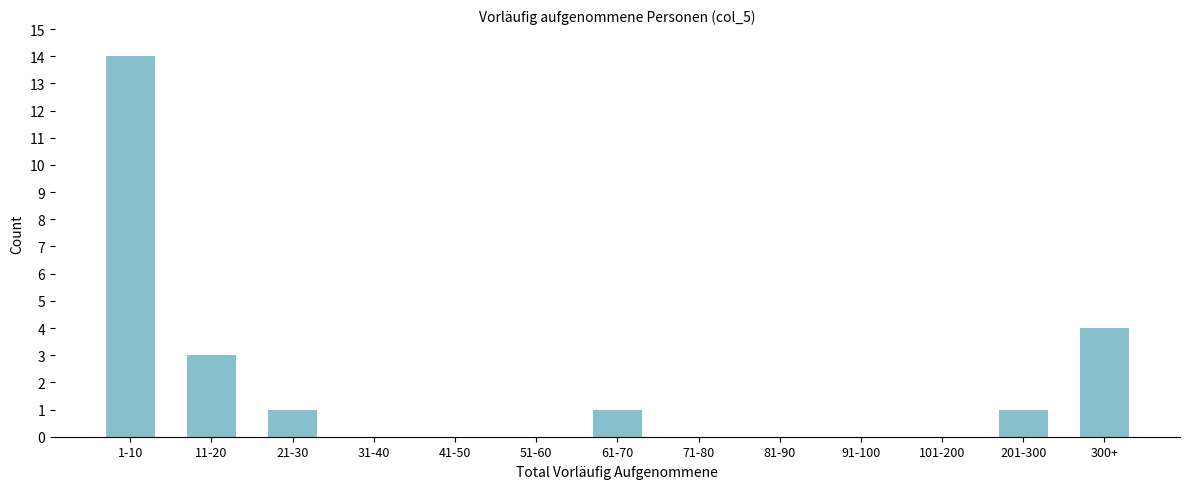

Reading left to right, what are all the values shown in this chart?

1-10=14	11-20=3	21-30=1	31-40=0	41-50=0	51-60=0	61-70=1	71-80=0	81-90=0	91-100=0	101-200=0	201-300=1	300+=4